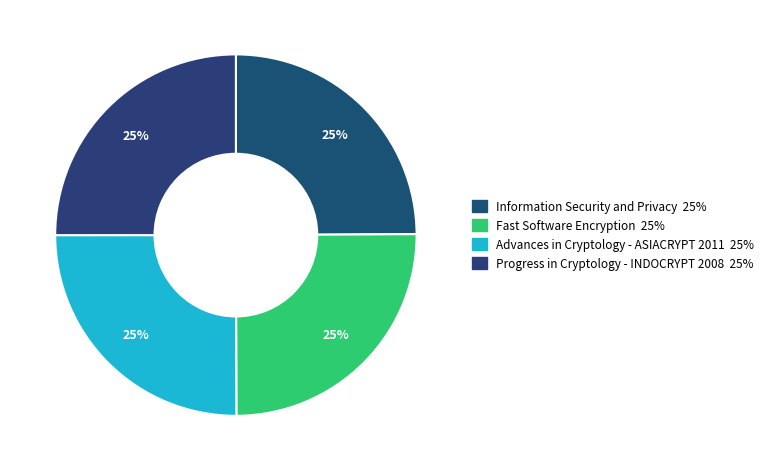

Which category has the biggest portion of the pie?

Fast Software Encryption